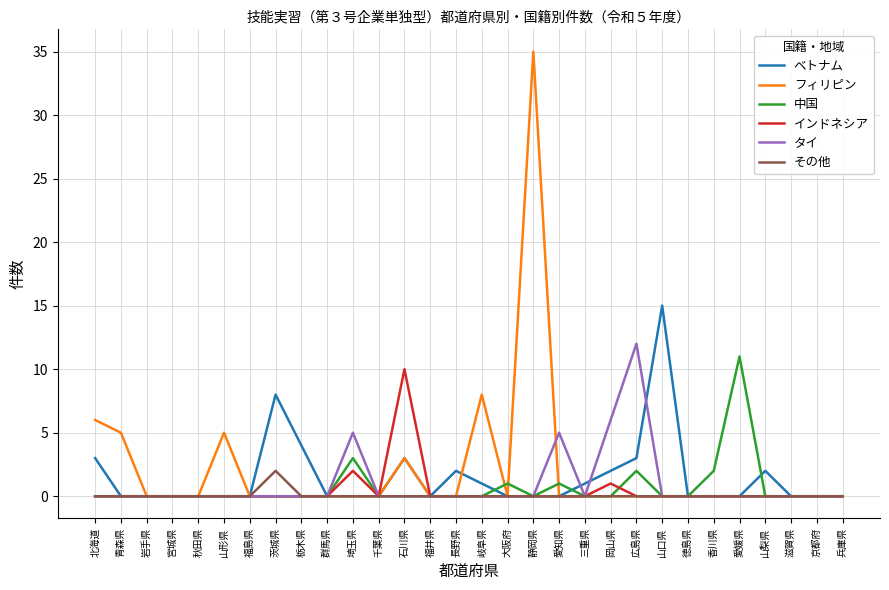

What is the highest value of the その他 series?

2